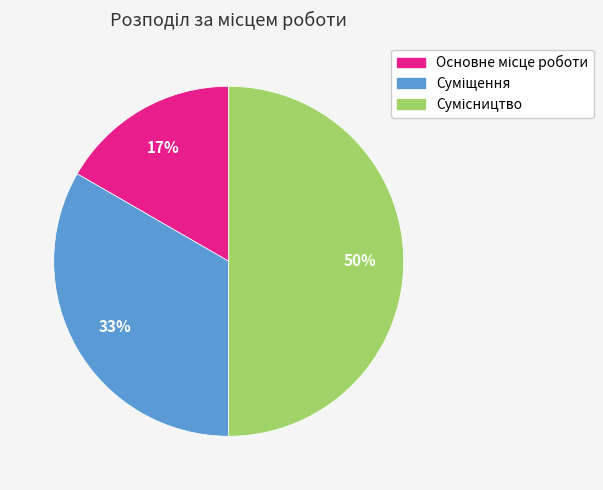

To the nearest percent, what is the difference between the largest and smallest slice percentages?

33%